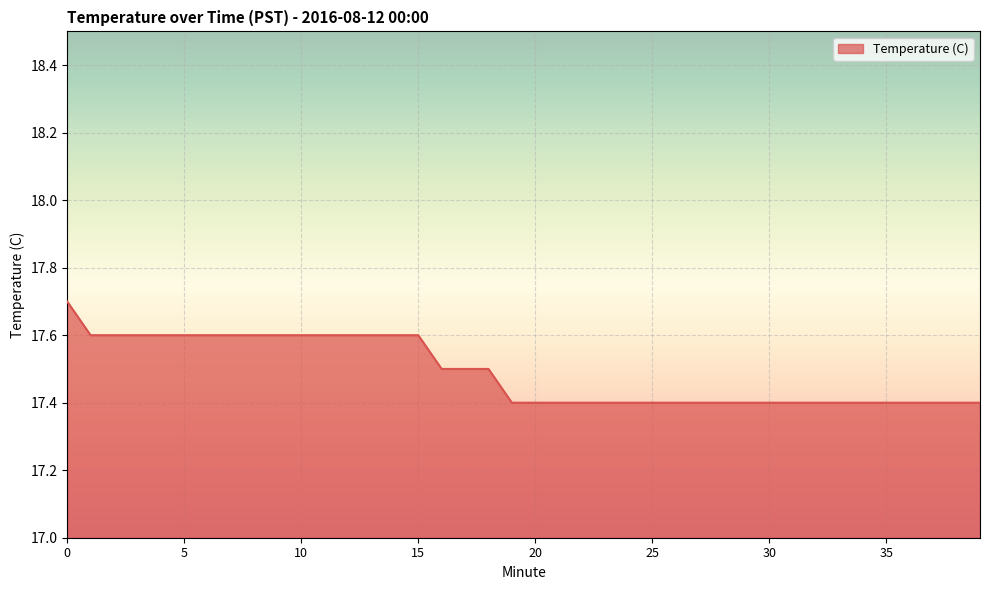

What is the minimum value shown in the chart?

17.4